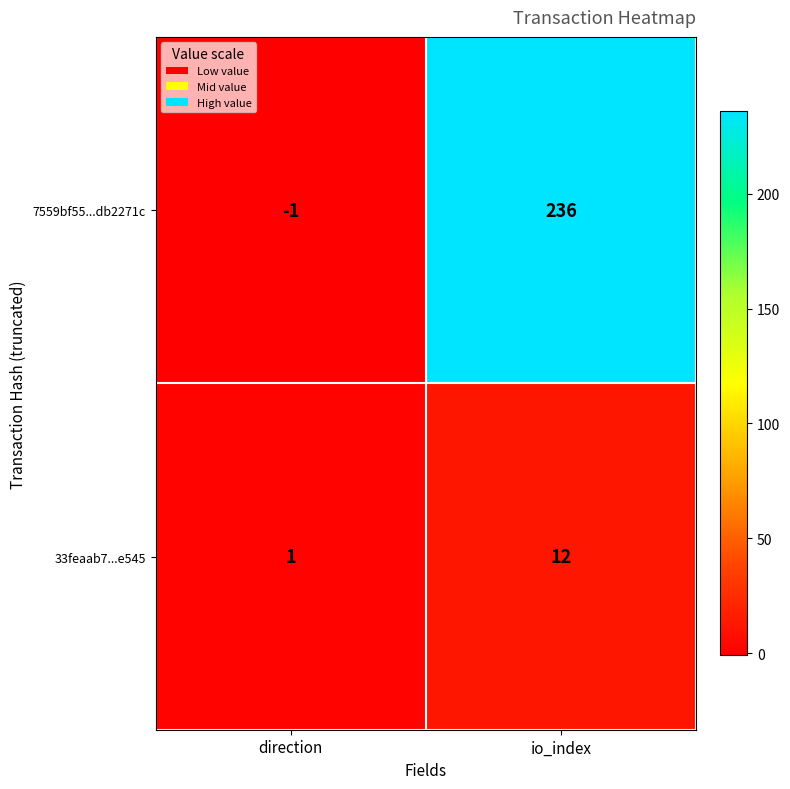

Reading right to left, extract all data points from this chart.

7559bf55...db2271c: io_index=236	direction=-1
33feaab7...e545: io_index=12	direction=1